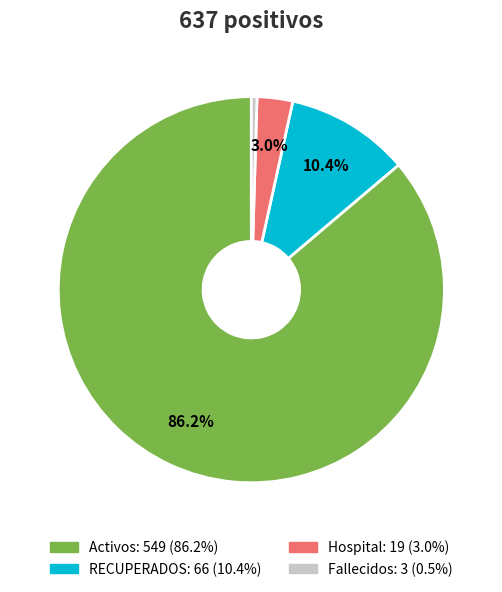

Is there any slice that represents more than half of the pie?

Yes